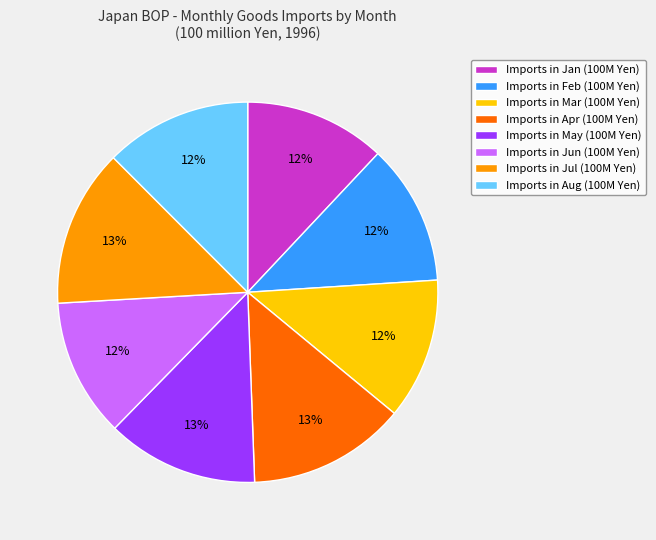

What is the ratio of the value at Imports in Jun (100M Yen) to the value at Imports in May (100M Yen)?

0.9